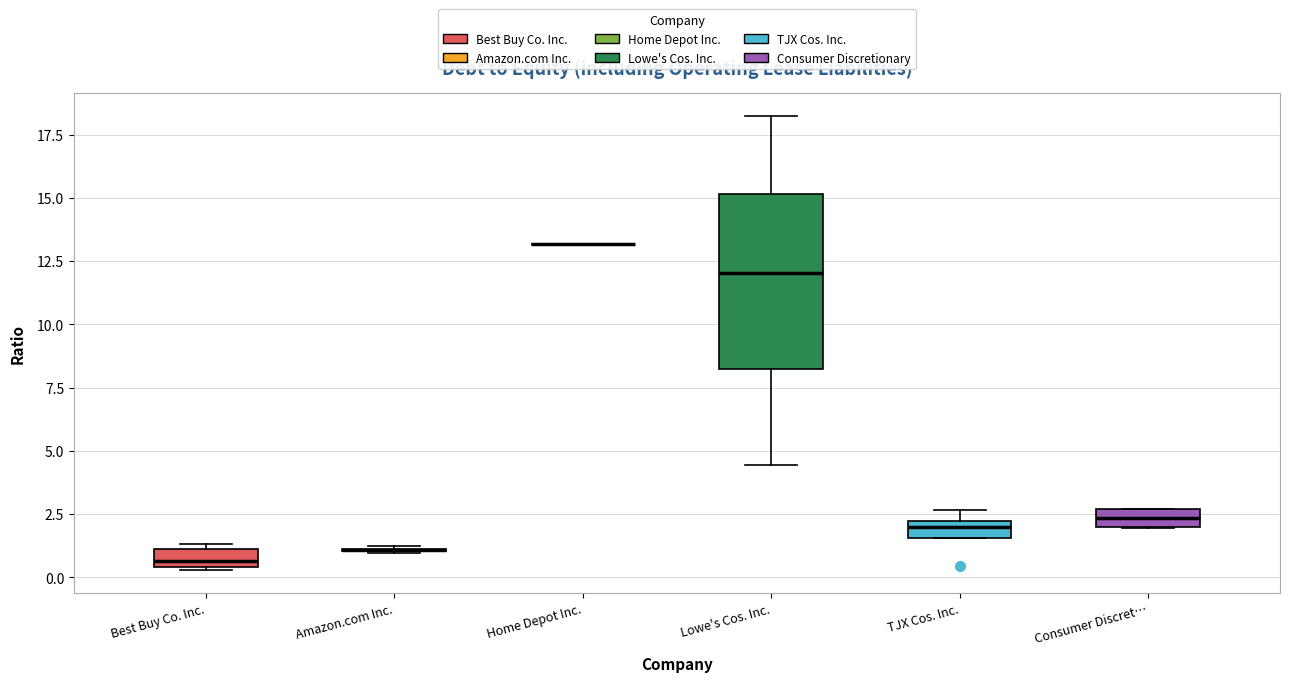

Which box is the tallest, from its lower edge to its upper edge?

Lowe's Cos. Inc.